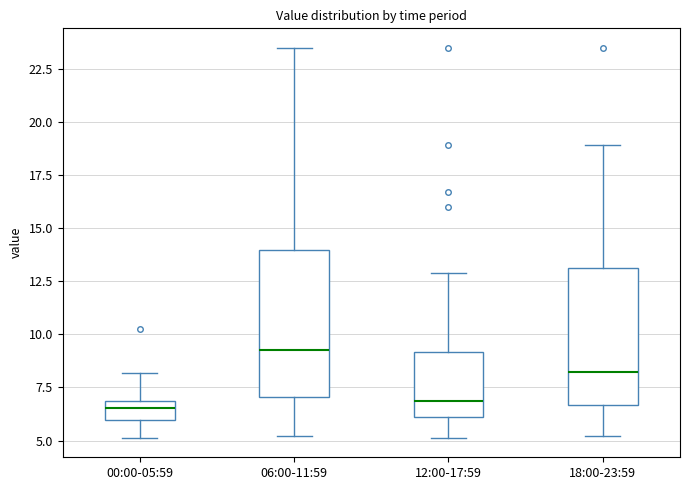

Reading left to right, read every box against the y-axis: the position of its median line, the range the box covers, and the ends of its whiskers. The values are not printed on the chart, so give them approximately, as read against the axis.

00:00-05:59: median 6.5, box 6.0 to 7.0, whiskers 5.0 to 8.0
06:00-11:59: median 9.5, box 7.0 to 14.0, whiskers 5.0 to 23.5
12:00-17:59: median 7.0, box 6.0 to 9.0, whiskers 5.0 to 13.0
18:00-23:59: median 8.0, box 6.5 to 13.0, whiskers 5.0 to 19.0